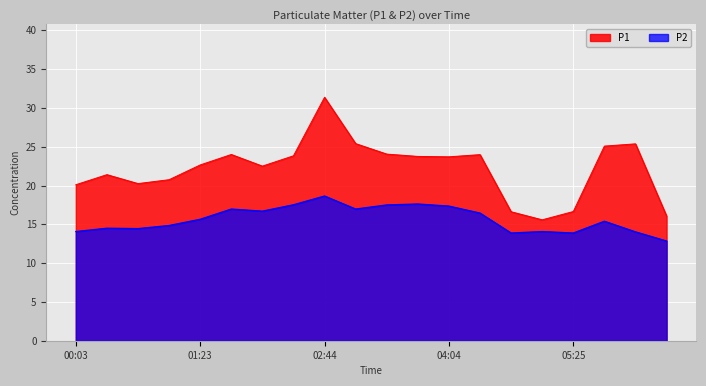

At how many categories does at least one series exceed 26?

1